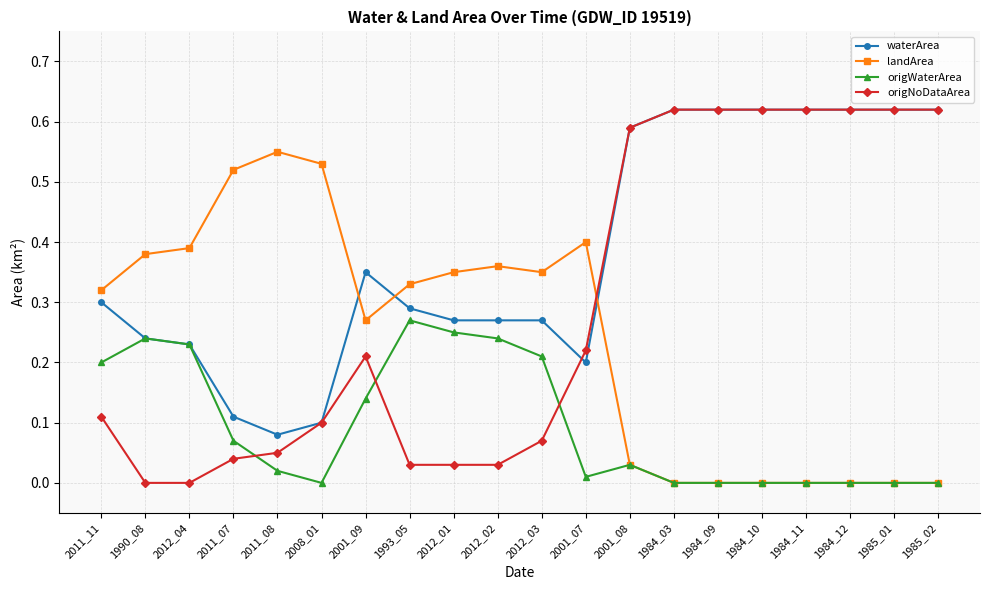

Between which two adjacent categories do origNoDataArea and landArea first intersect?

2001_07 and 2001_08